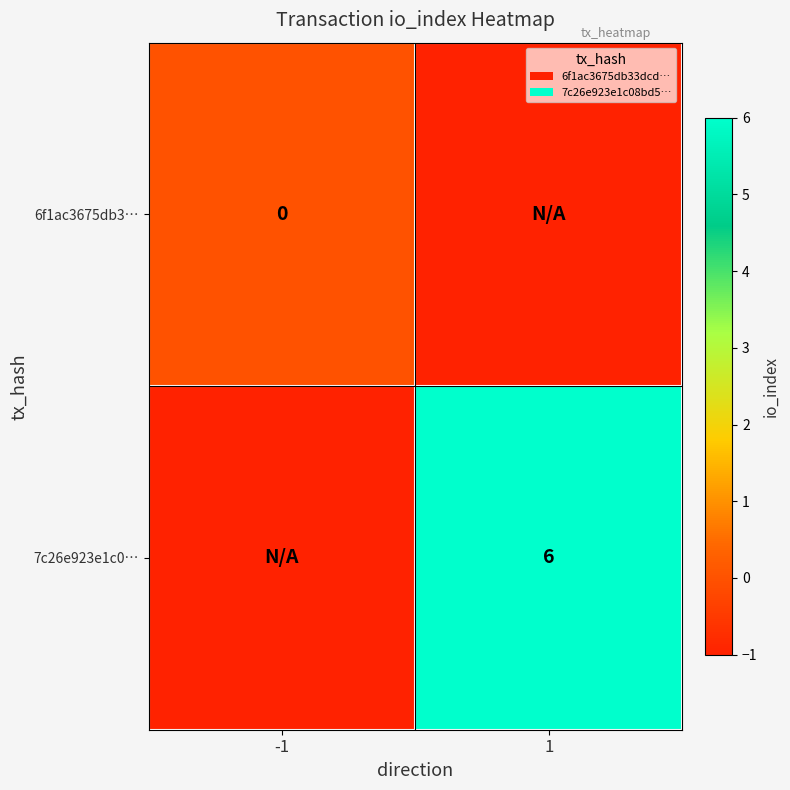

Is it true that 7c26e923e1c0… equals 2 at 1?

False